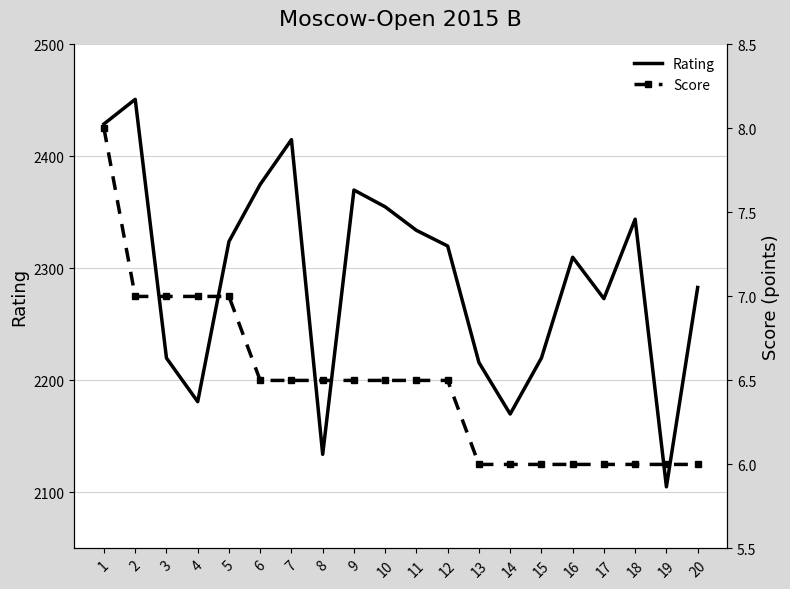

What is the smallest value displayed?

6.0